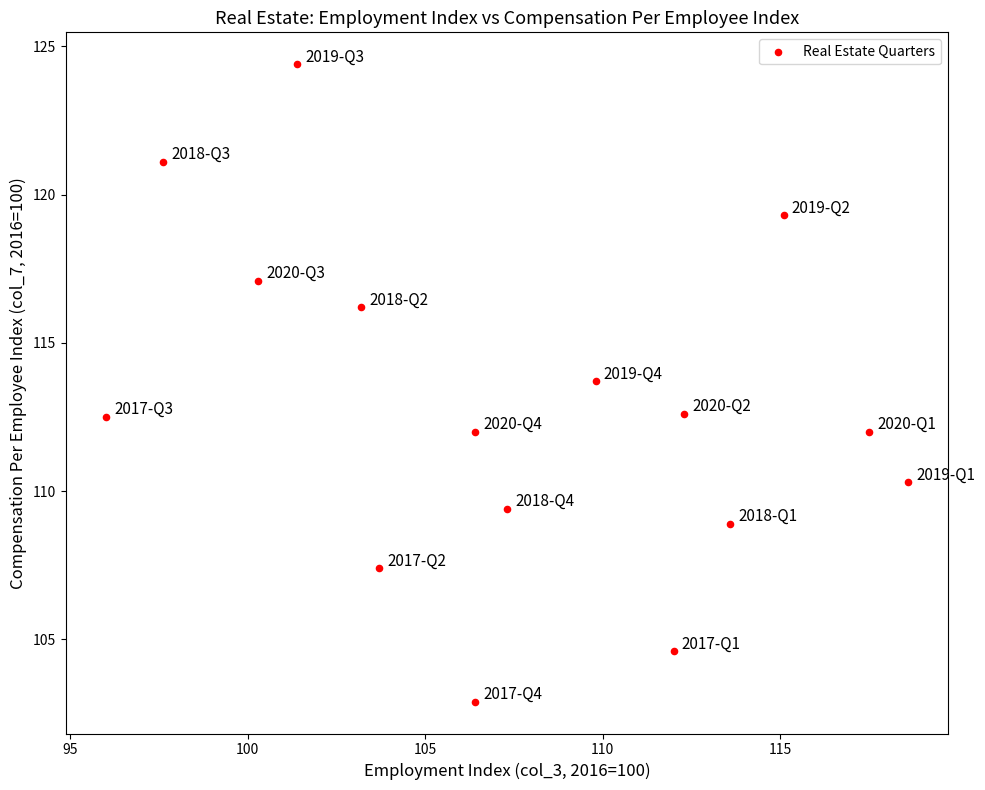

What is the range of Y values (max minus min)?

21.5